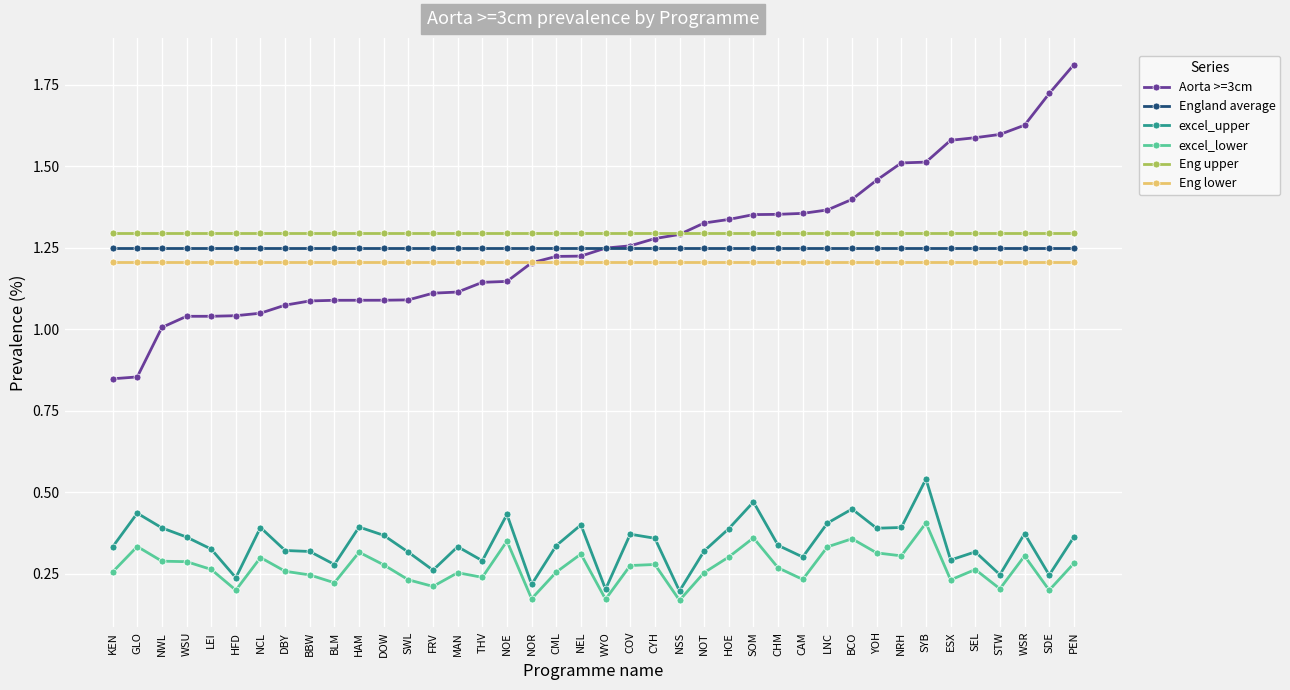

What is the label of the 32nd point from the right?

BBW